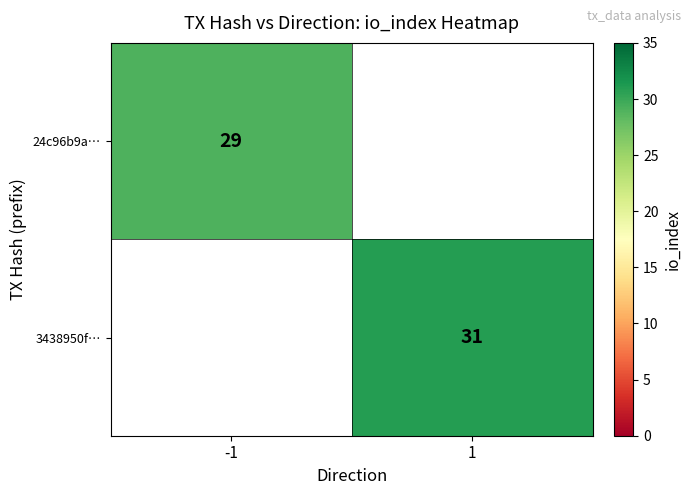

The value of 24c96b9a… at -1 is 17. True or false?

False